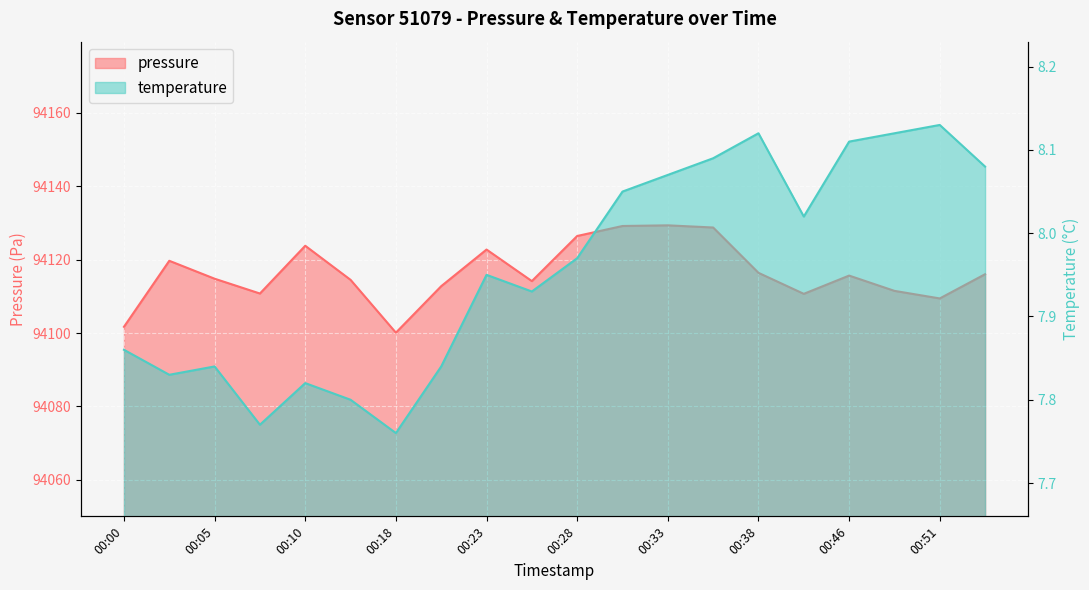

At which label is temperature closest to 7?

00:18